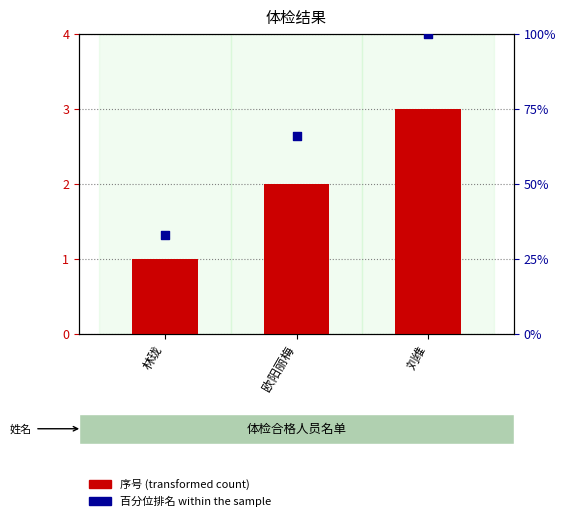

Is the value of 序号 (transformed count) at 刘维 greater than the value of 百分位排名 (percentile rank) at 刘维?

No